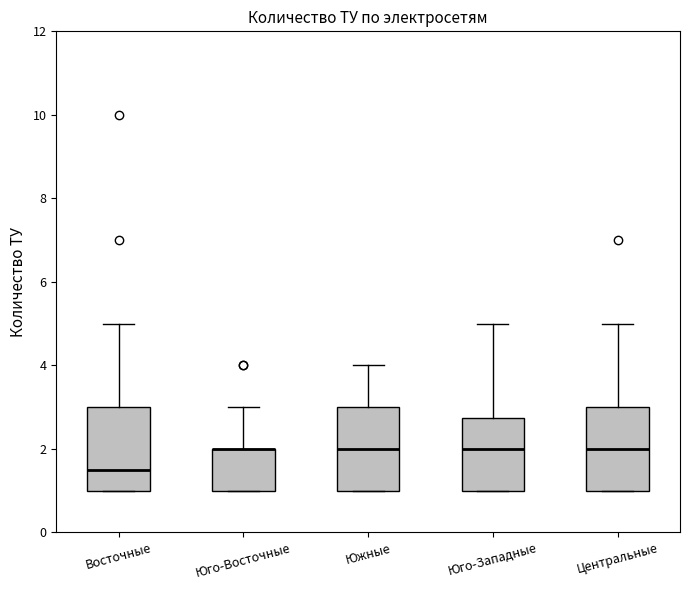

Reading left to right, transcribe this box plot: for each box, give where its median line is, the range the box spans, and where its two whiskers end, as read against the y-axis. The values are not printed on the chart, so give them approximately, as read against the axis.

Восточные: median 1.6, box 1.0 to 3.0, whiskers 1.0 to 5.0
Юго-Восточные: median 2.0 (drawn on the box's upper edge), box 1.0 to 2.0, whiskers 1.0 to 3.0
Южные: median 2.0, box 1.0 to 3.0, whiskers 1.0 to 4.0
Юго-Западные: median 2.0, box 1.0 to 2.8, whiskers 1.0 to 5.0
Центральные: median 2.0, box 1.0 to 3.0, whiskers 1.0 to 5.0